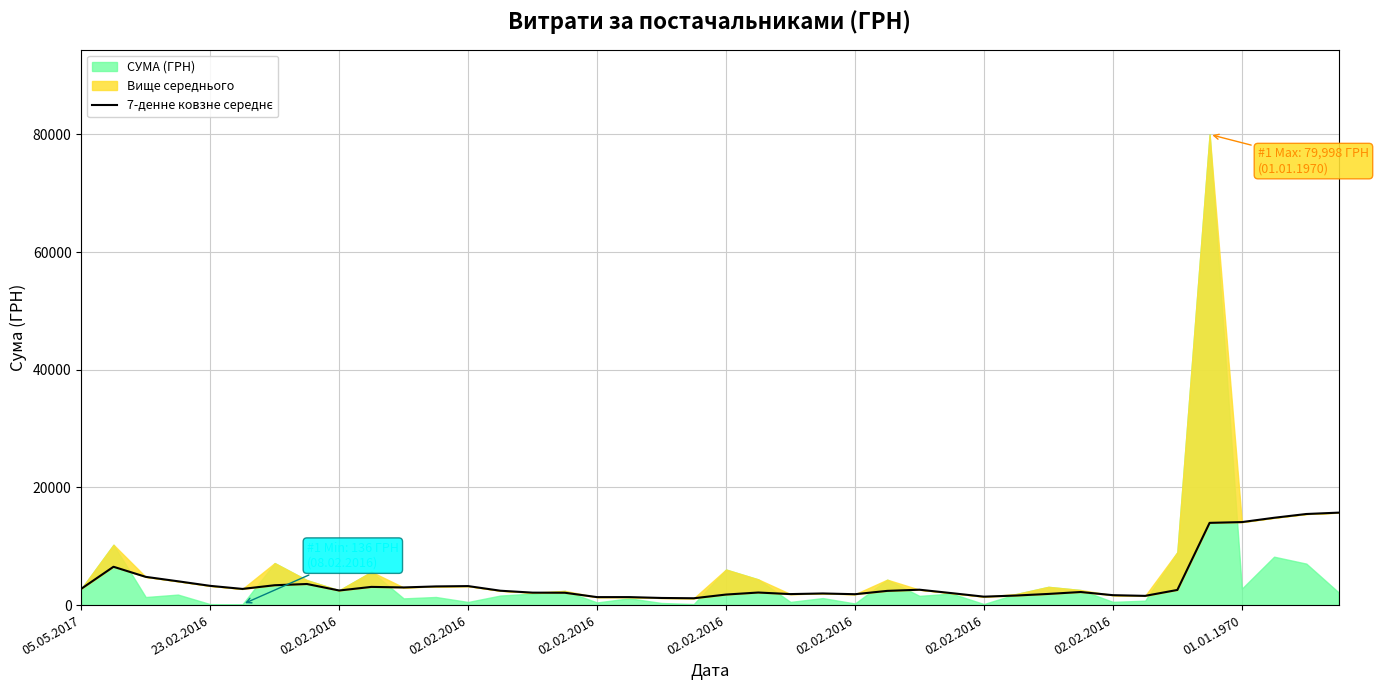

Is it true that the value at 27 is 2031.1?

True